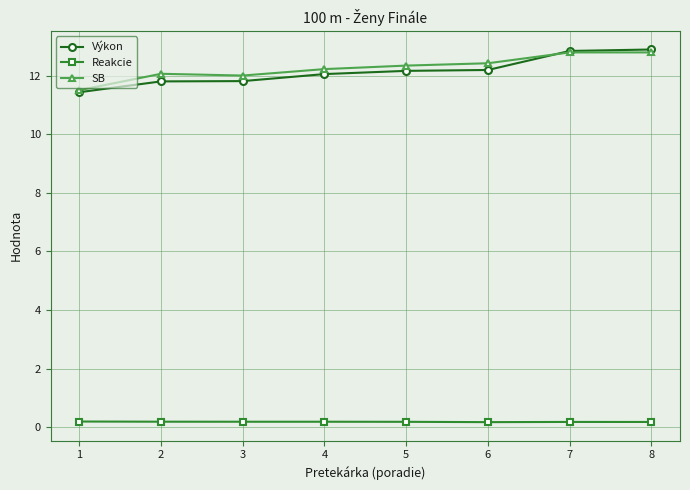

True or false: Výkon has a value of 12.8 at 7.

True